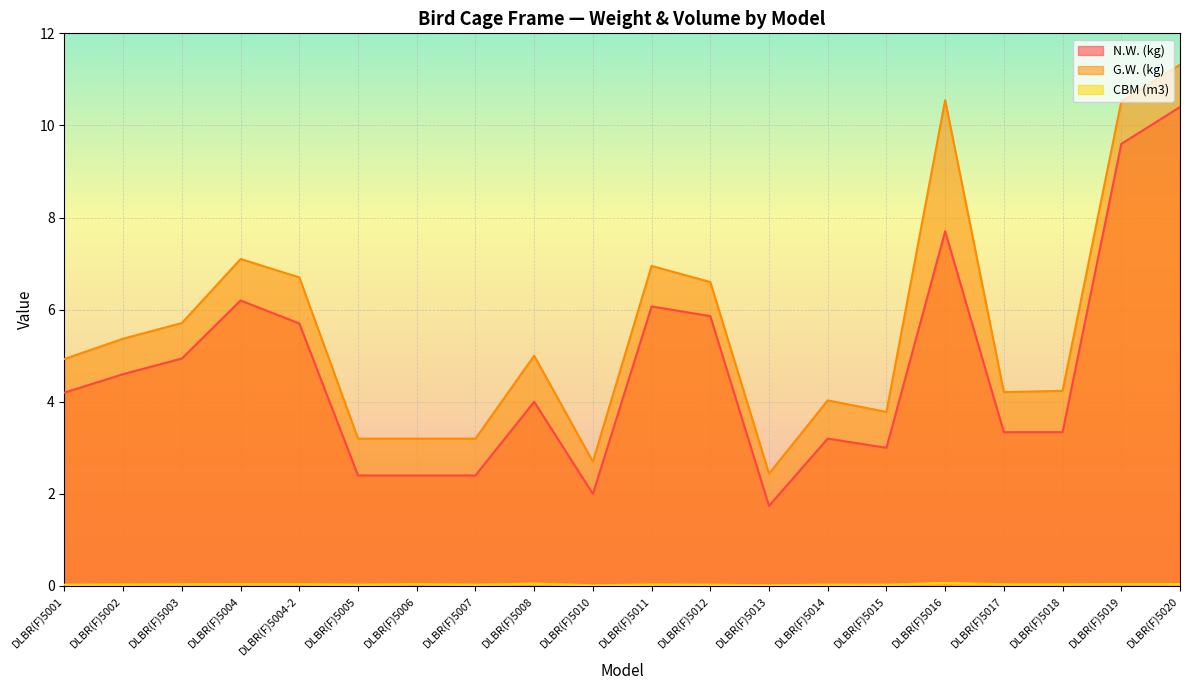

True or false: N.W. (kg) and CBM (m3) cross at least once.

False